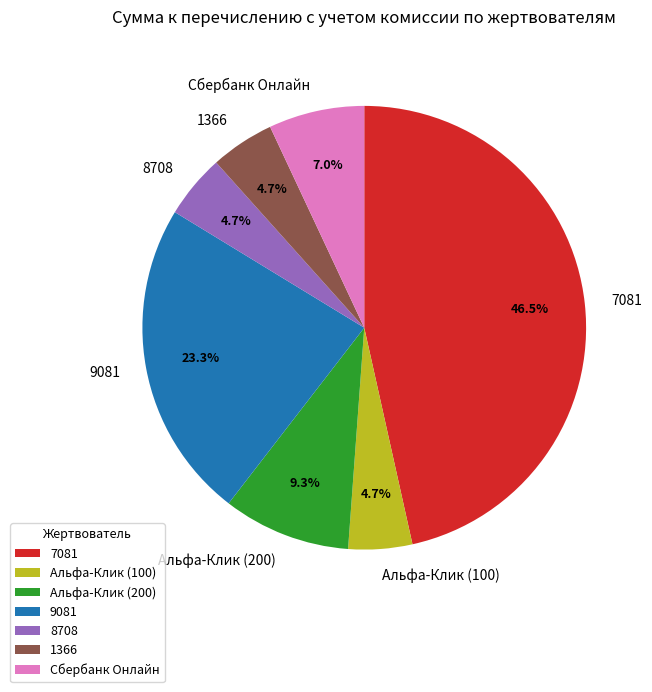

Which slice is the largest?

7081